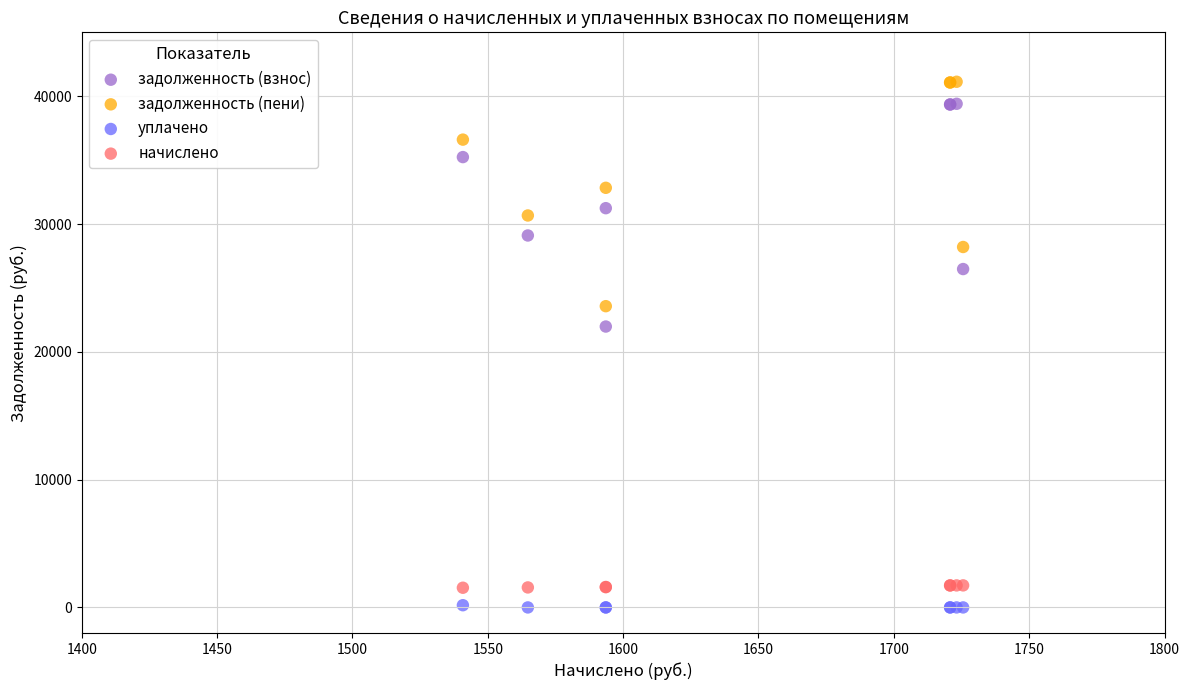

What are all the series names shown in the legend?

задолженность (взнос), задолженность (пени), уплачено, начислено